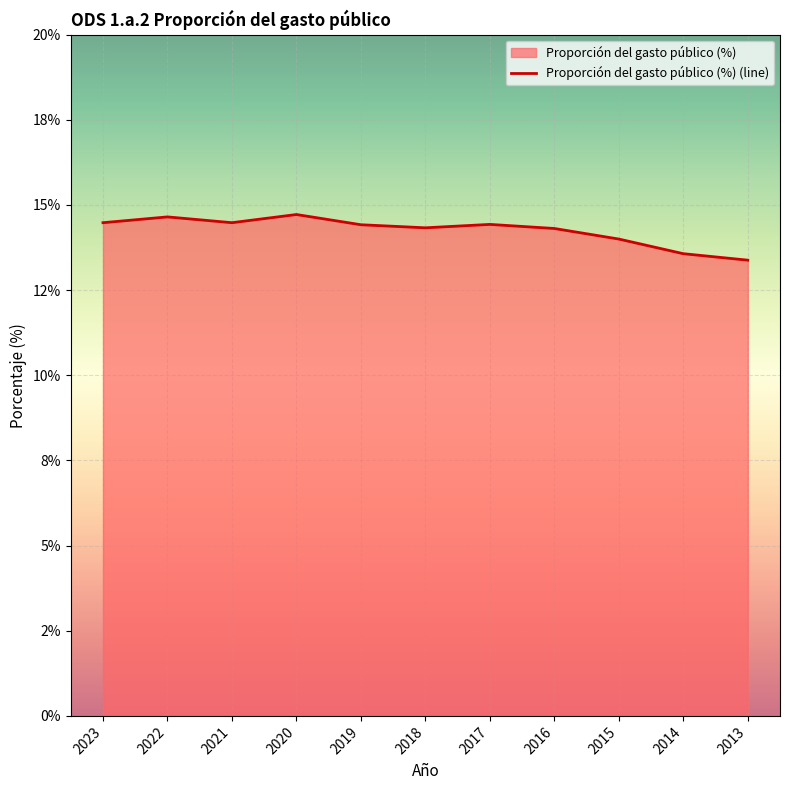

How many points are higher than both their immediate neighbors (excluding endpoints)?

3